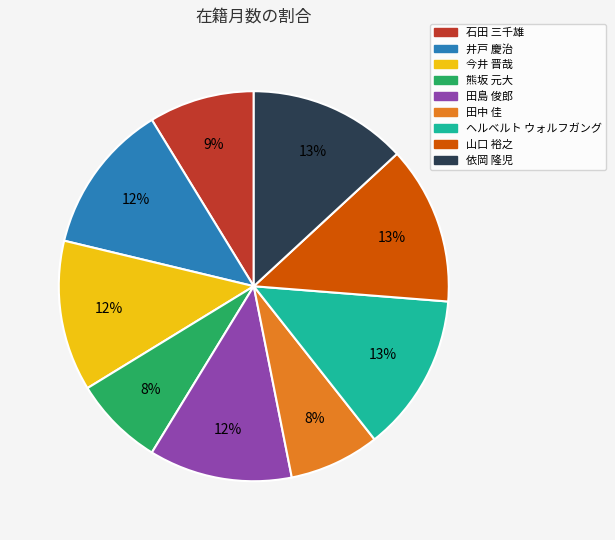

Is it true that 田島 俊郎 is 24% of the pie?

False